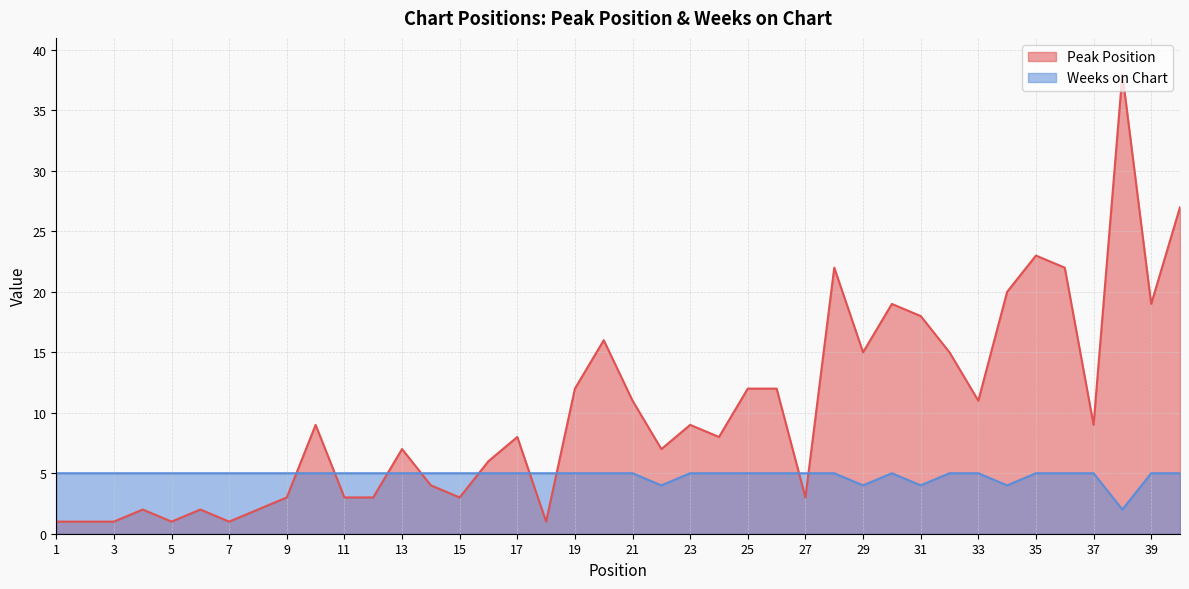

Reading left to right, what are all the values shown in this chart?

Peak Position: 1	1	1	2	1	2	1	2	3	9	3	3	7	4	3	6	8	1	12	16	11	7	9	8	12	12	3	22	15	19	18	15	11	20	23	22	9	38	19	27
Weeks on Chart: 5	5	5	5	5	5	5	5	5	5	5	5	5	5	5	5	5	5	5	5	5	4	5	5	5	5	5	5	4	5	4	5	5	4	5	5	5	2	5	5